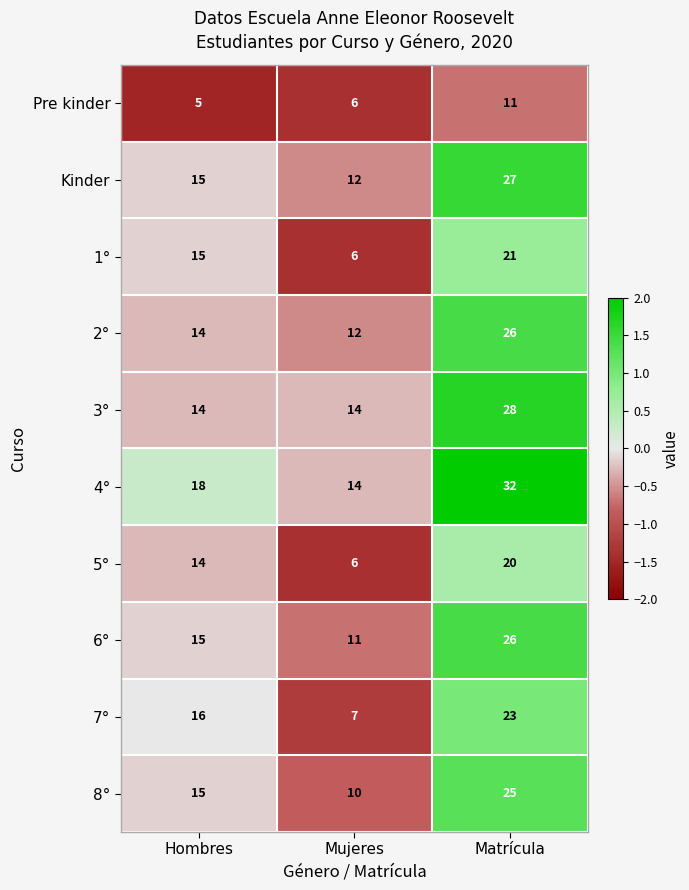

Reading left to right, transcribe all the data shown in this chart.

Pre kinder: Hombres=5	Mujeres=6	Matrícula=11
Kinder: Hombres=15	Mujeres=12	Matrícula=27
1°: Hombres=15	Mujeres=6	Matrícula=21
2°: Hombres=14	Mujeres=12	Matrícula=26
3°: Hombres=14	Mujeres=14	Matrícula=28
4°: Hombres=18	Mujeres=14	Matrícula=32
5°: Hombres=14	Mujeres=6	Matrícula=20
6°: Hombres=15	Mujeres=11	Matrícula=26
7°: Hombres=16	Mujeres=7	Matrícula=23
8°: Hombres=15	Mujeres=10	Matrícula=25